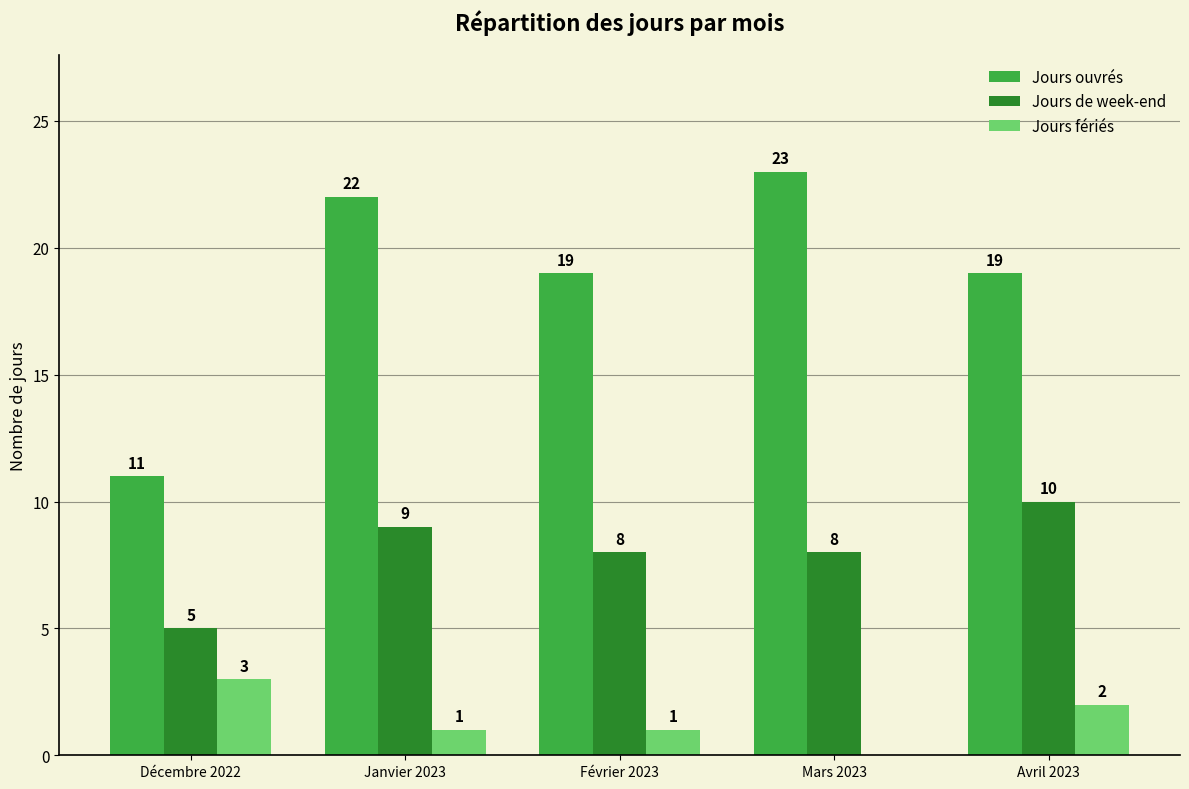

Which series has the largest total across all categories?

Jours ouvrés